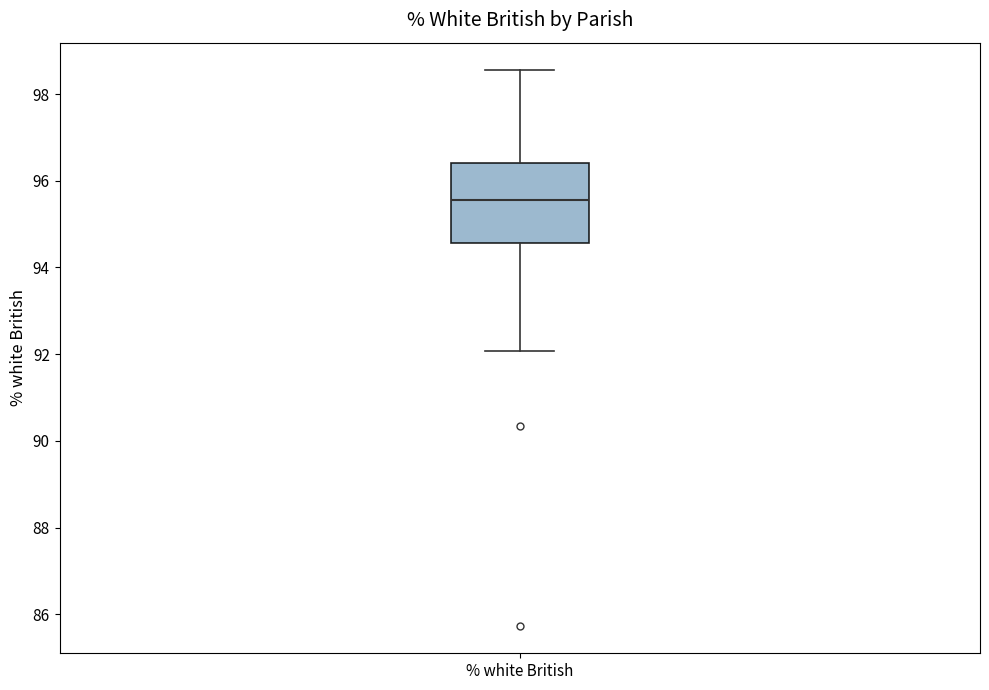

Where does the upper whisker of the box for % white British end on the y-axis? The values are not printed on the chart, so give them approximately, as read against the axis.

98.6